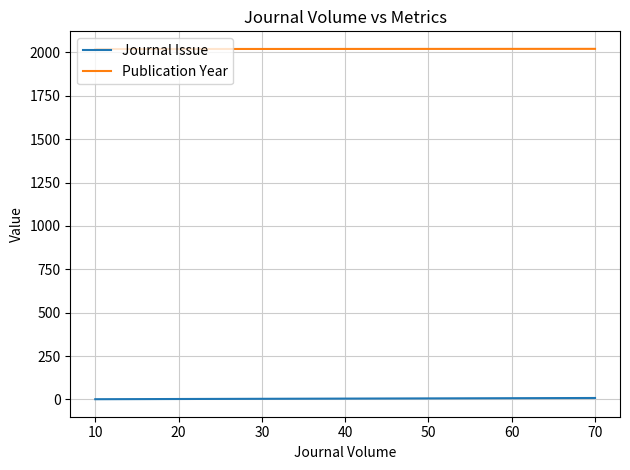

Which series has the largest total across all categories?

Publication Year